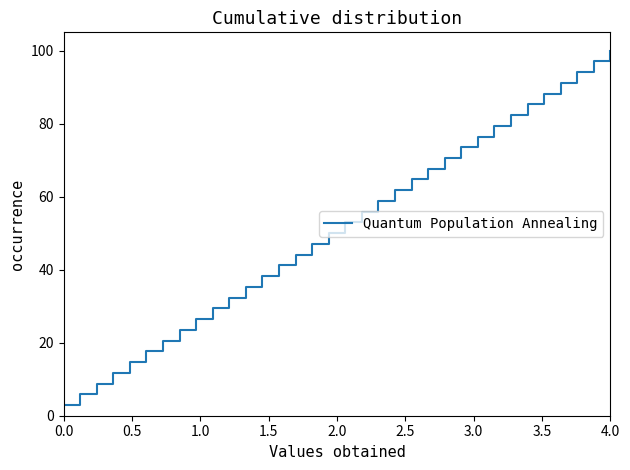

What is the value of the 18th point from the left?

50.0